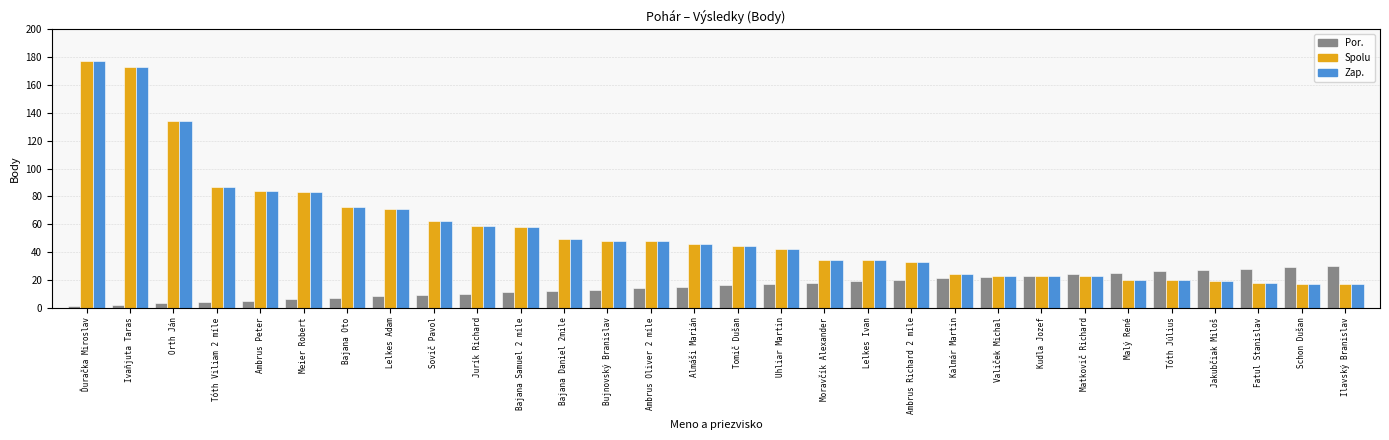

What is the value of the Zap. bar at the 20th from the left?

33